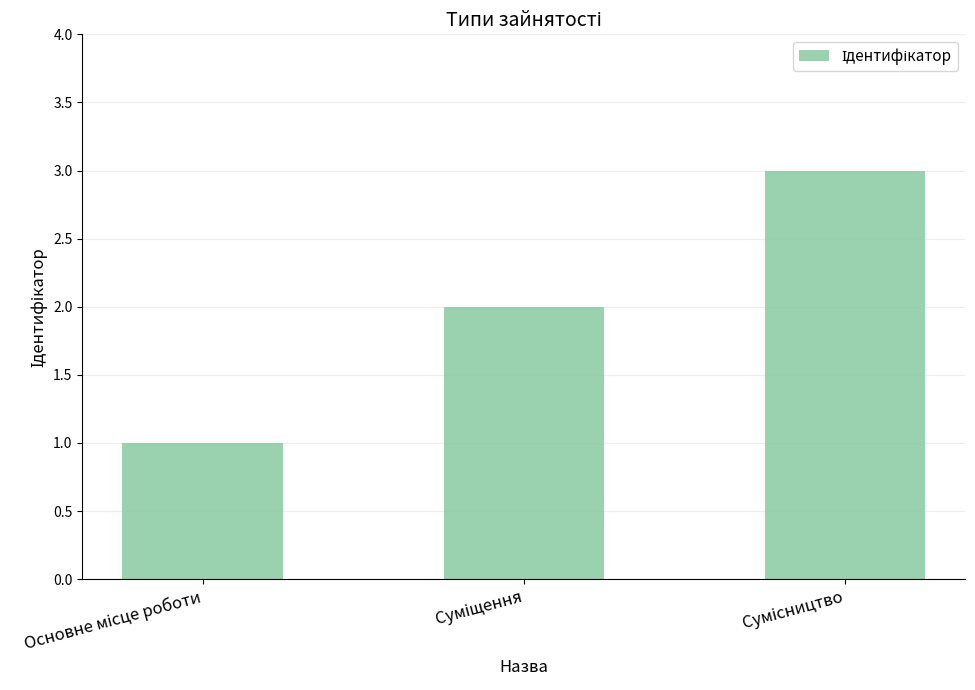

What is the maximum value shown in the chart?

3